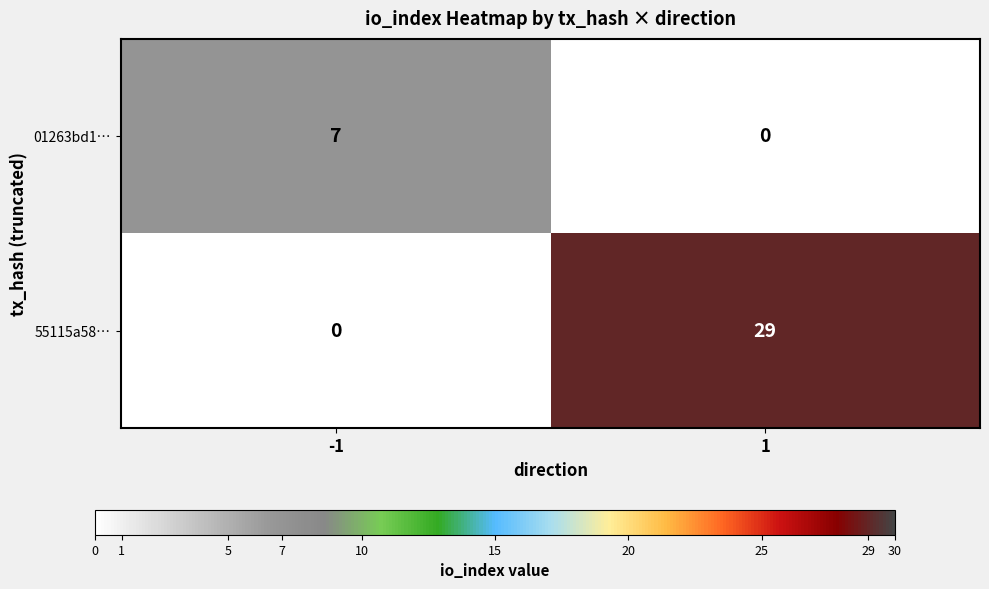

What is the difference between the maximum and minimum values in the 01263bd1… series?

7